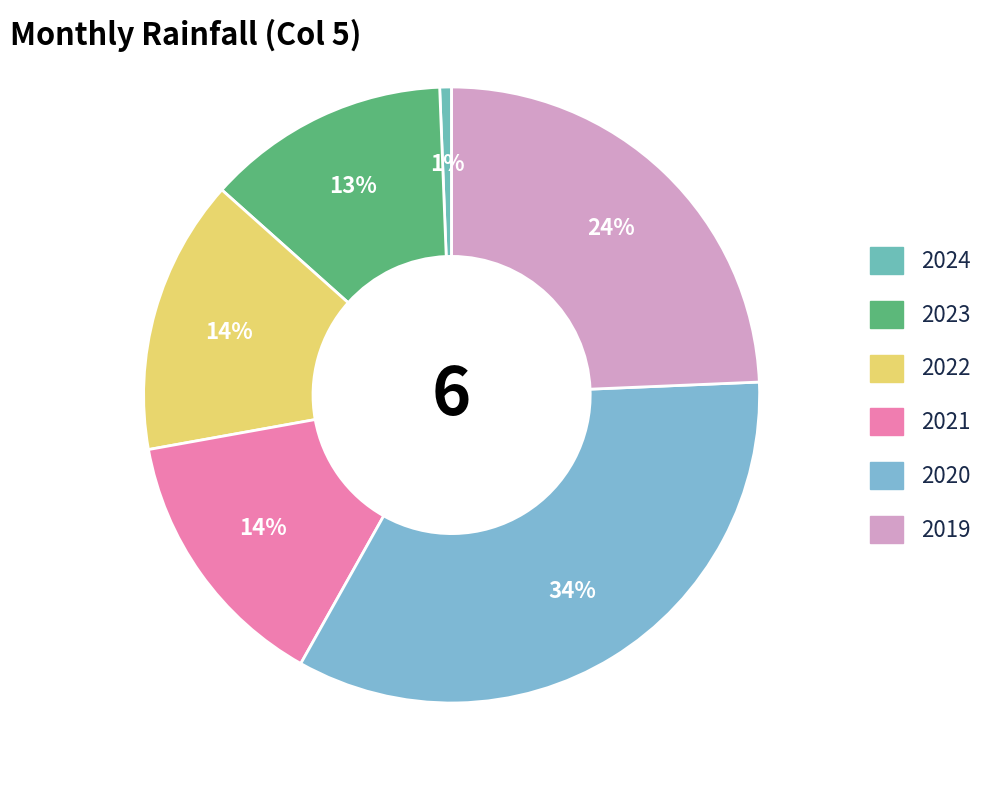

Does any single category account for the majority?

No